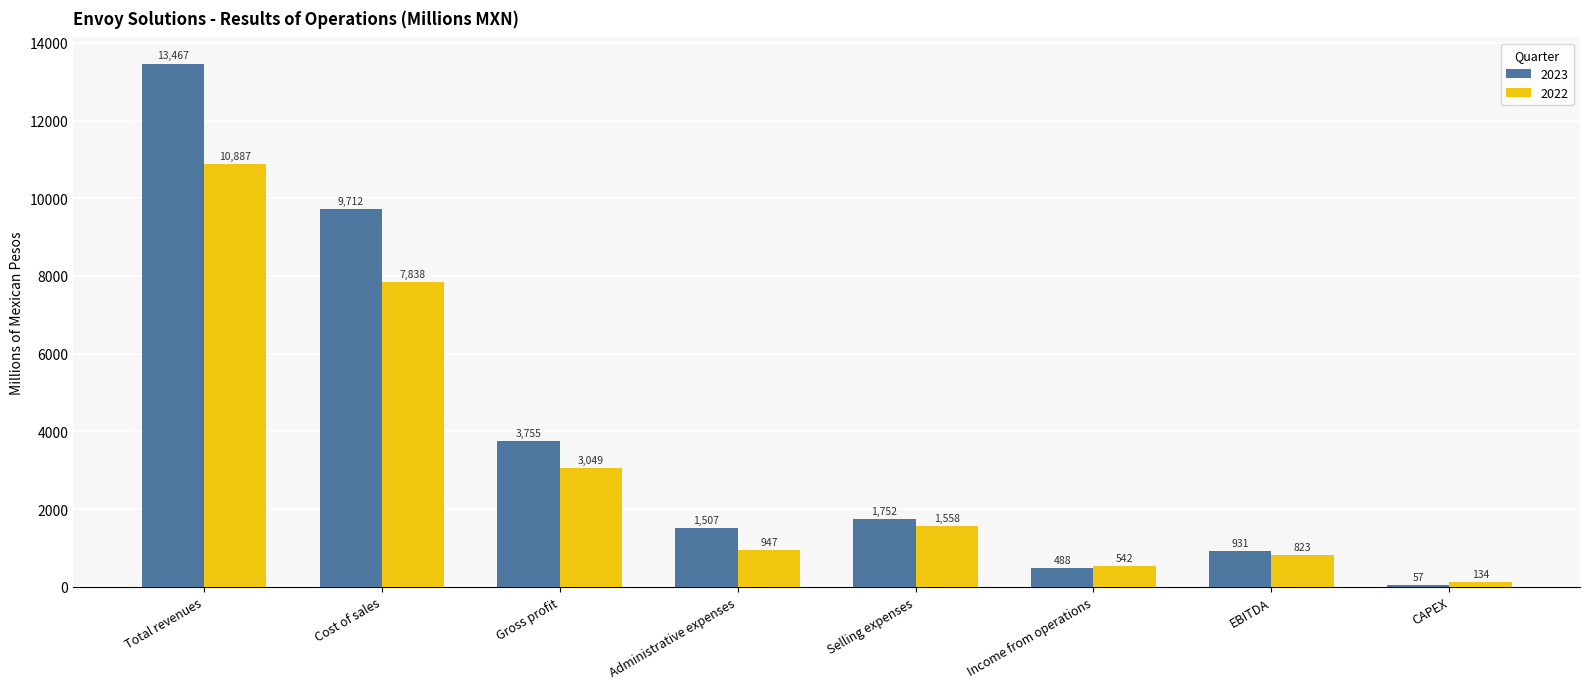

What is the lowest value of the 2023 series?

57